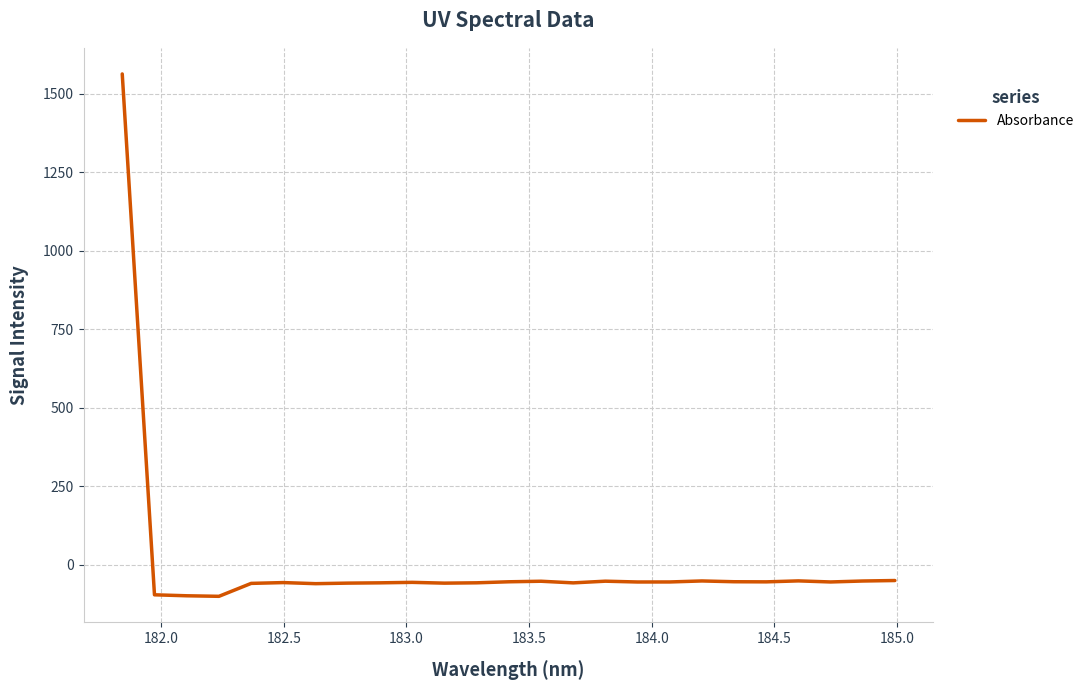

What is the difference between the maximum and minimum values?

1663.9